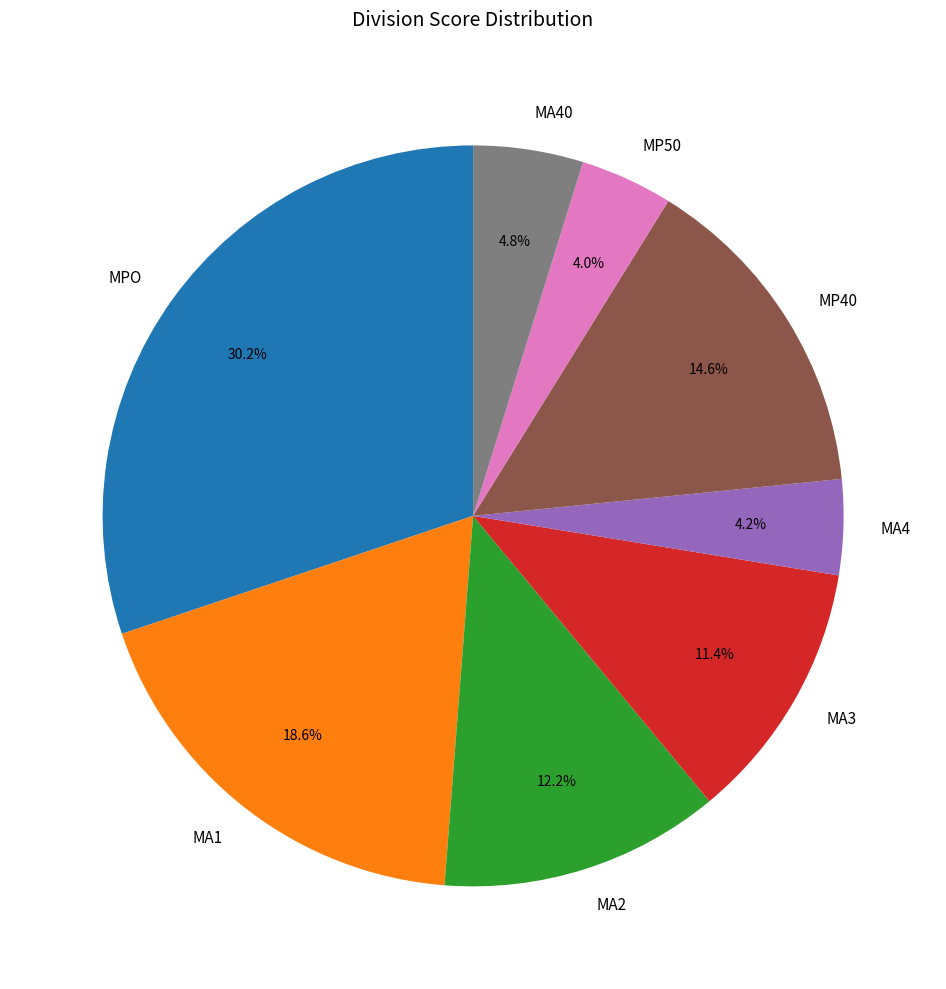

To the nearest percent, what is the combined percentage of MA2 and MP50?

16%